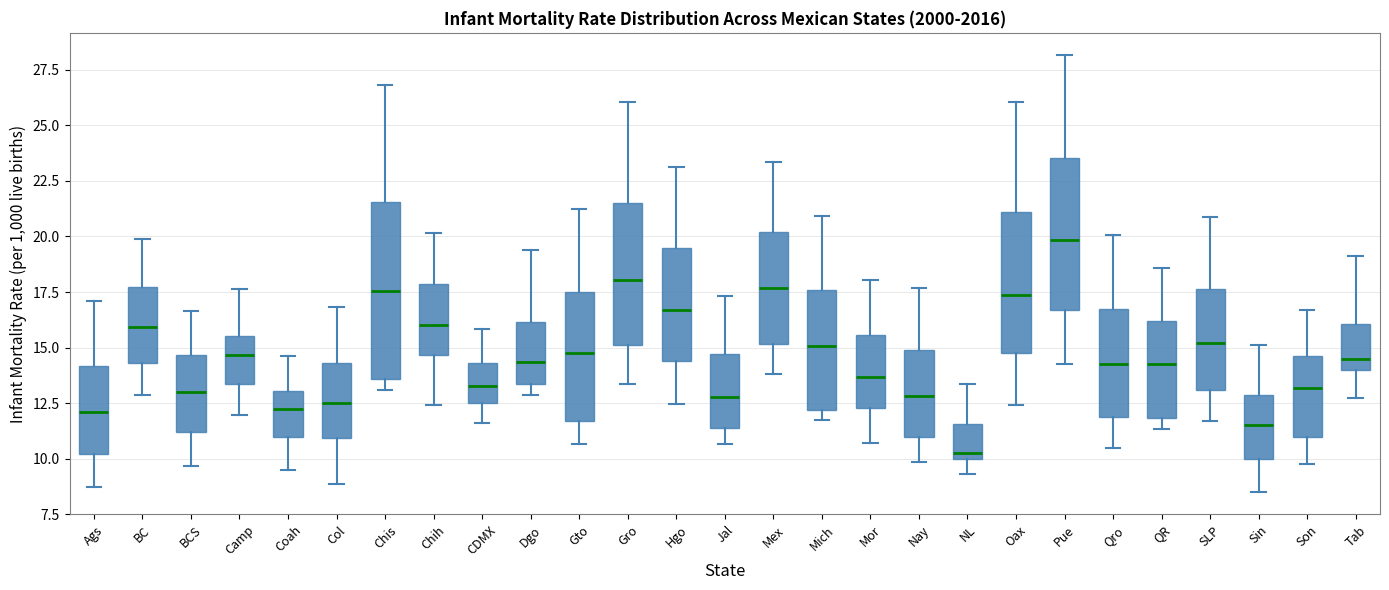

Reading left to right, transcribe this box plot: for each box, give where its median line is, the range the box spans, and where its two whiskers end, as read against the y-axis. The values are not printed on the chart, so give them approximately, as read against the axis.

Ags: median 12.0, box 10.0 to 14.0, whiskers 8.5 to 17.0
BC: median 16.0, box 14.5 to 17.5, whiskers 13.0 to 20.0
BCS: median 13.0, box 11.0 to 14.5, whiskers 9.5 to 16.5
Camp: median 14.5, box 13.5 to 15.5, whiskers 12.0 to 17.5
Coah: median 12.5, box 11.0 to 13.0, whiskers 9.5 to 14.5
Col: median 12.5, box 11.0 to 14.5, whiskers 9.0 to 17.0
Chis: median 17.5, box 13.5 to 21.5, whiskers 13.0 to 27.0
Chih: median 16.0, box 14.5 to 18.0, whiskers 12.5 to 20.0
CDMX: median 13.5, box 12.5 to 14.5, whiskers 11.5 to 16.0
Dgo: median 14.5, box 13.5 to 16.0, whiskers 13.0 to 19.5
Gto: median 15.0, box 11.5 to 17.5, whiskers 10.5 to 21.5
Gro: median 18.0, box 15.0 to 21.5, whiskers 13.5 to 26.0
Hgo: median 16.5, box 14.5 to 19.5, whiskers 12.5 to 23.0
Jal: median 13.0, box 11.5 to 14.5, whiskers 10.5 to 17.5
Mex: median 17.5, box 15.0 to 20.0, whiskers 14.0 to 23.5
Mich: median 15.0, box 12.0 to 17.5, whiskers 11.5 to 21.0
Mor: median 13.5, box 12.5 to 15.5, whiskers 10.5 to 18.0
Nay: median 13.0, box 11.0 to 15.0, whiskers 10.0 to 17.5
NL: median 10.0 (just above the box's lower edge), box 10.0 to 11.5, whiskers 9.5 to 13.5
Oax: median 17.5, box 15.0 to 21.0, whiskers 12.5 to 26.0
Pue: median 20.0, box 16.5 to 23.5, whiskers 14.5 to 28.0
Qro: median 14.5, box 12.0 to 16.5, whiskers 10.5 to 20.0
QR: median 14.5, box 12.0 to 16.0, whiskers 11.5 to 18.5
SLP: median 15.0, box 13.0 to 17.5, whiskers 11.5 to 21.0
Sin: median 11.5, box 10.0 to 13.0, whiskers 8.5 to 15.0
Son: median 13.0, box 11.0 to 14.5, whiskers 9.5 to 16.5
Tab: median 14.5, box 14.0 to 16.0, whiskers 12.5 to 19.0